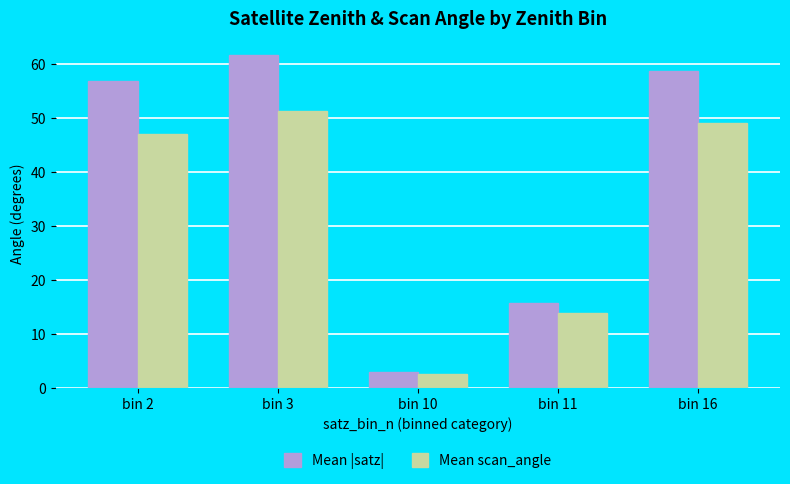

At bin 11, list the series in order from largest to smallest.

Mean |satz|, Mean scan_angle